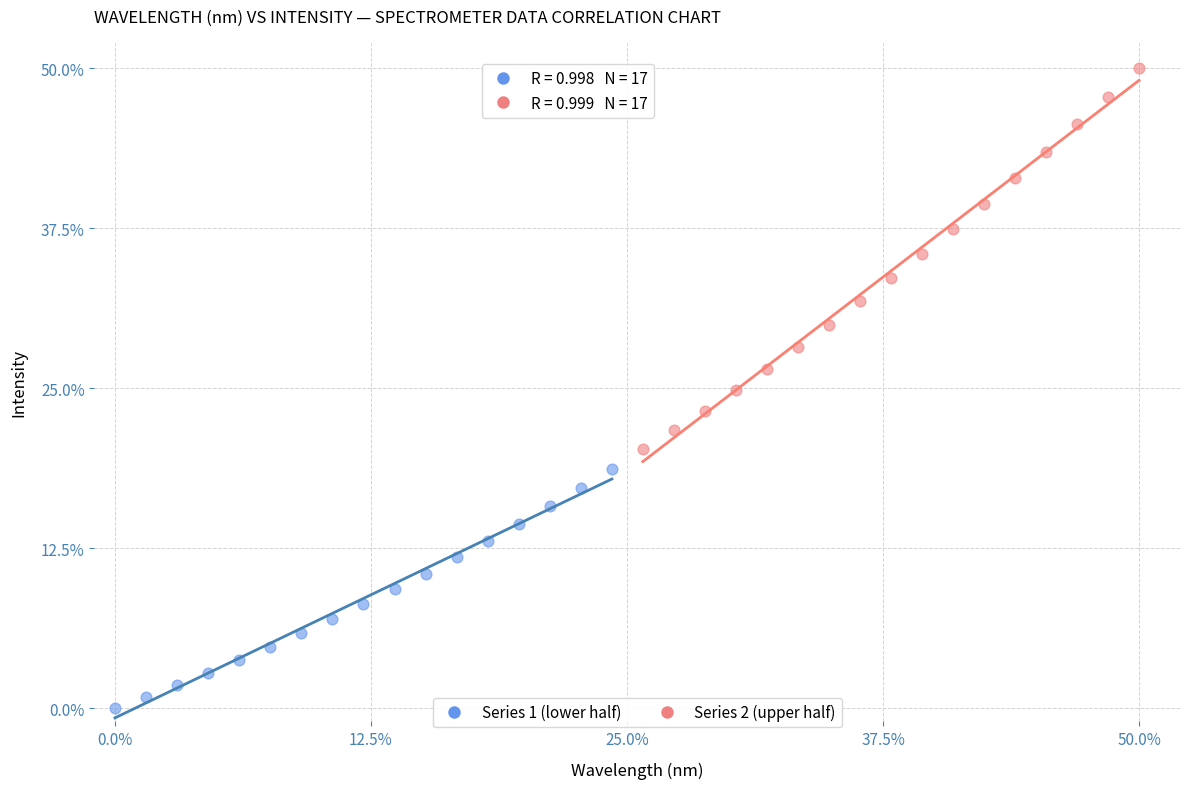

Which series contains the lowest Y value?

Series 1 (lower half)